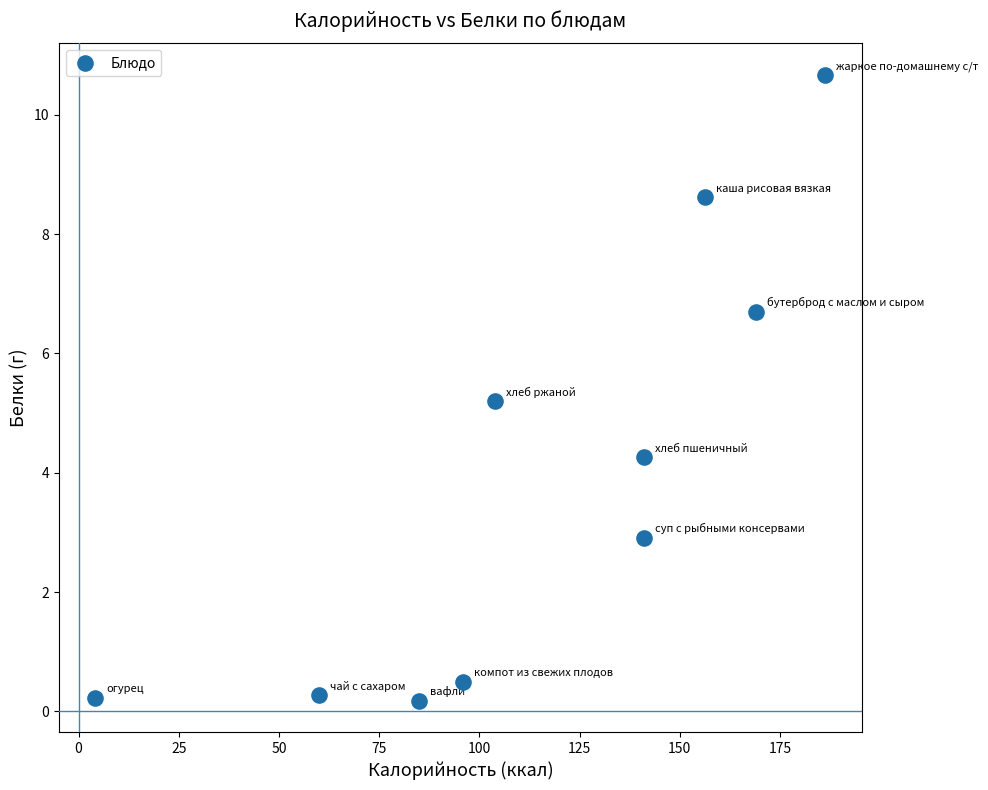

What Y value in the scatter plot is closest to 5?

5.2